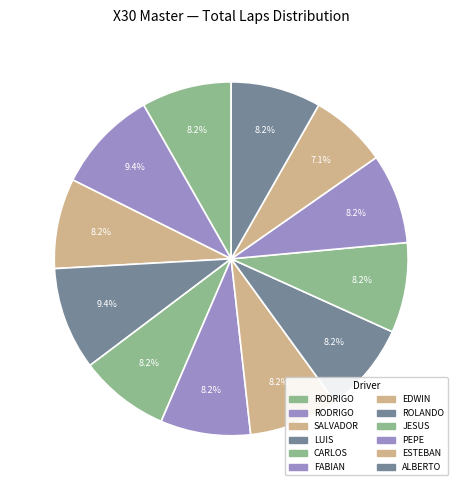

Count the number of slices in the pie.

12